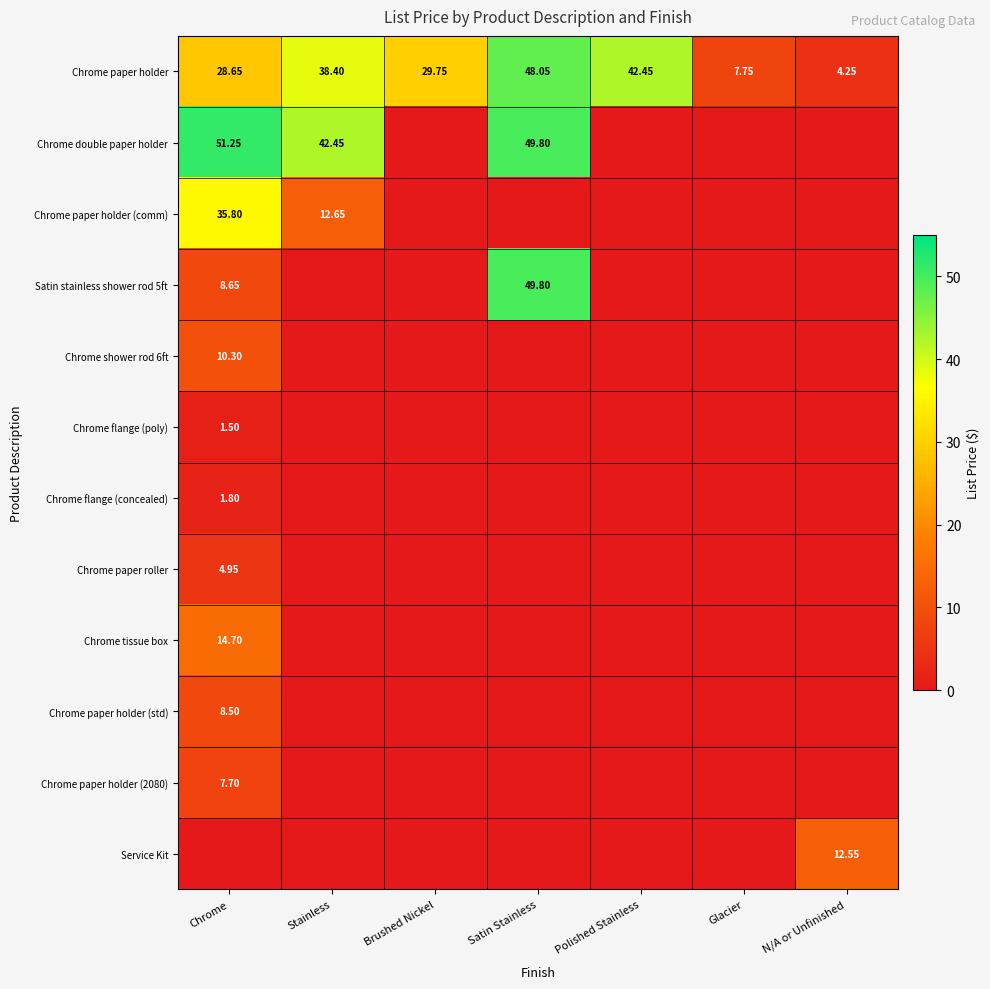

What is the greatest value displayed?

51.2